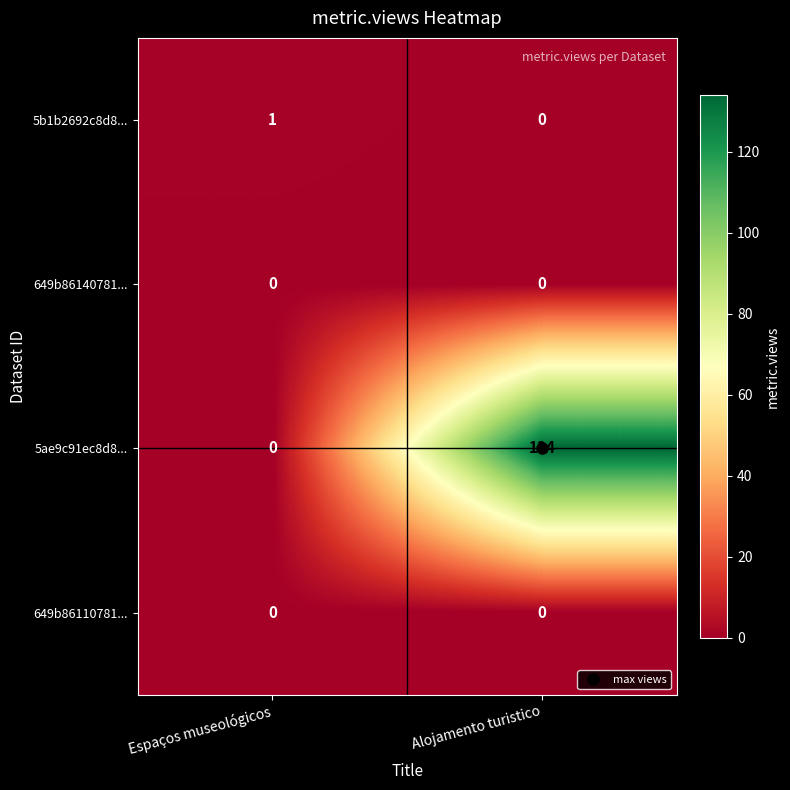

Is it true that 5b1b2692c8d8... equals 0 at Espaços museológicos?

False